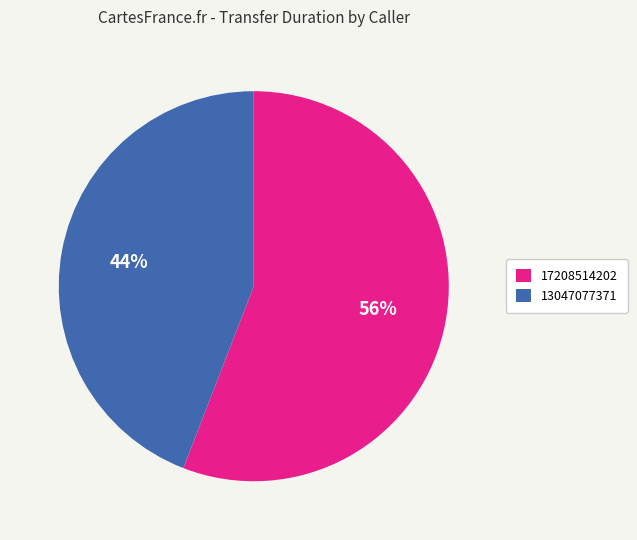

To the nearest percent, what portion does 17208514202 represent?

56%